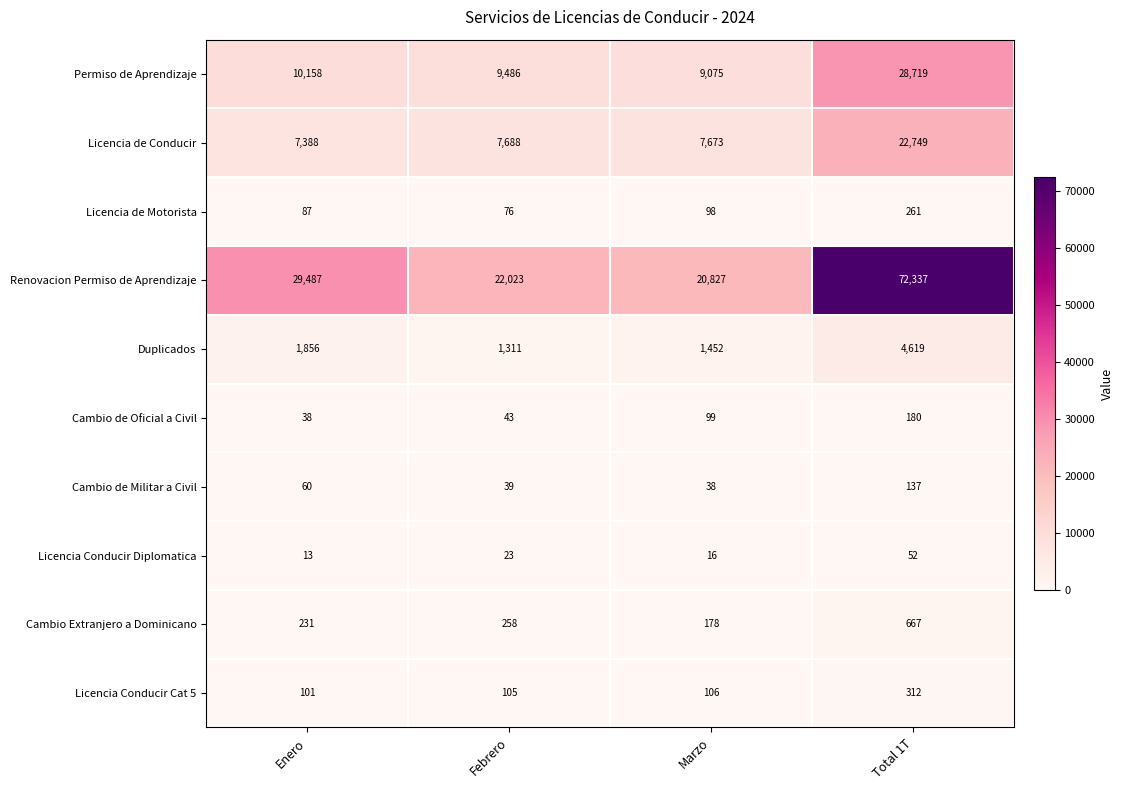

What is the sum of the Licencia de Conducir values at Marzo and Enero?

15061